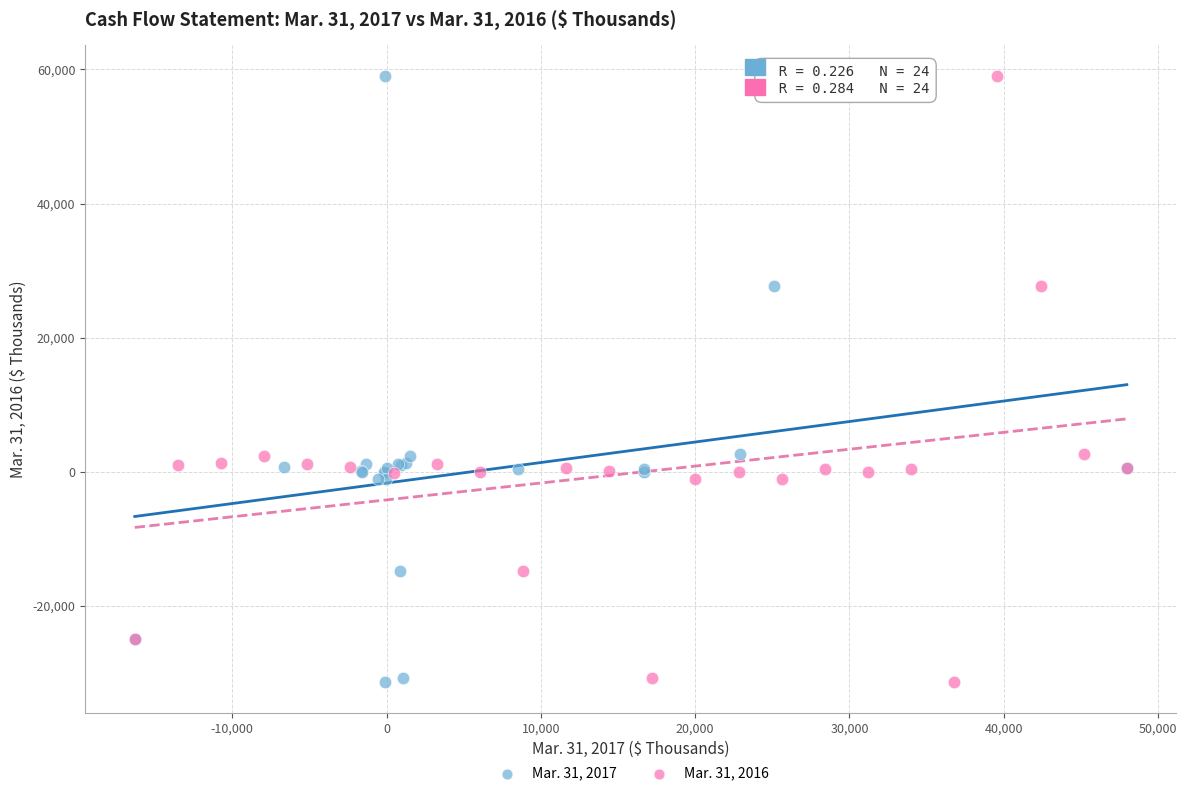

What are all the series names shown in the legend?

Mar. 31, 2017, Mar. 31, 2016